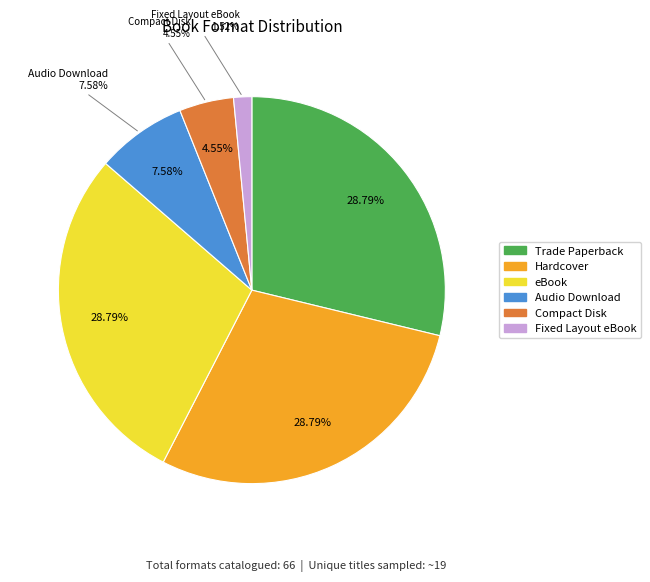

Rank the categories by value from lowest to highest.

Fixed Layout eBook, Compact Disk, Audio Download, Trade Paperback, Hardcover, eBook